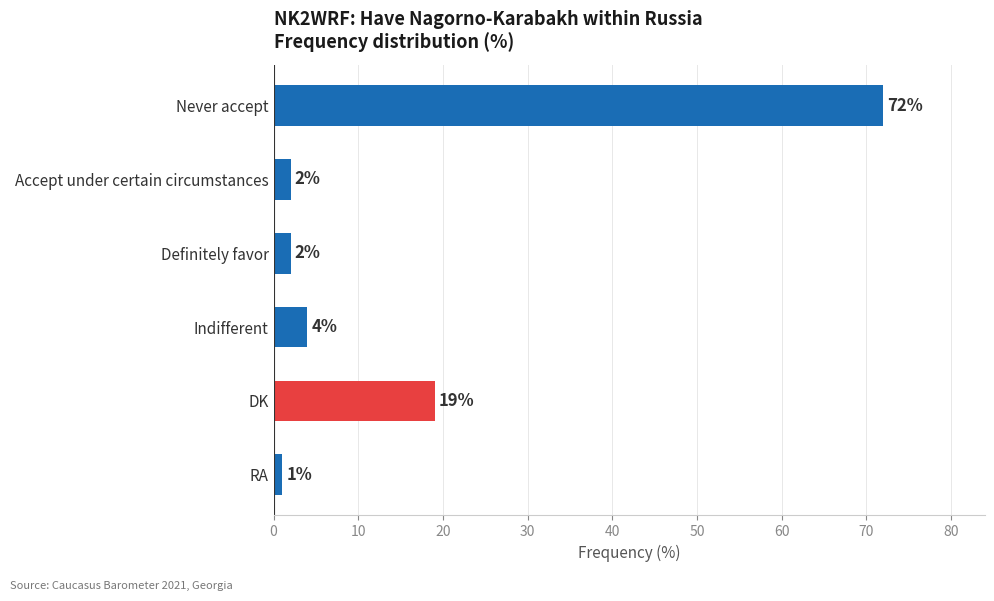

The value at DK is 9. True or false?

False